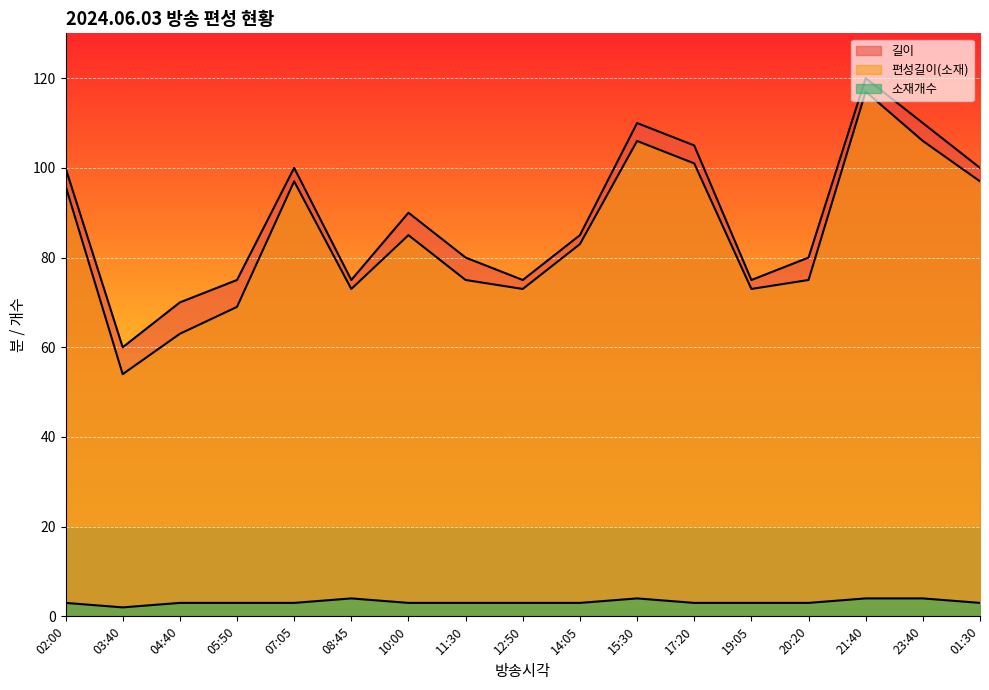

Rank the categories by 길이 value from highest to lowest.

21:40, 15:30, 23:40, 17:20, 02:00, 07:05, 01:30, 10:00, 14:05, 11:30, 20:20, 05:50, 08:45, 12:50, 19:05, 04:40, 03:40